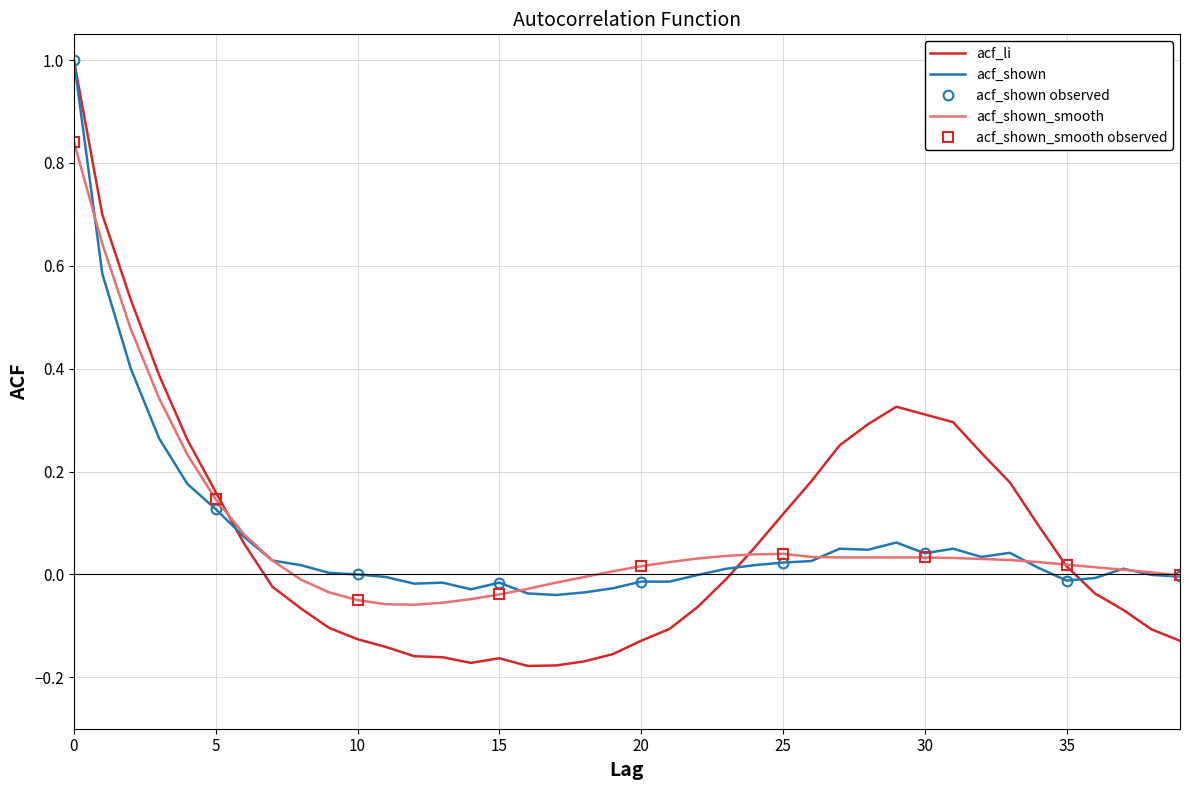

Rank the series at 21 from highest to lowest value.

acf_shown_smooth, acf_shown, acf_li